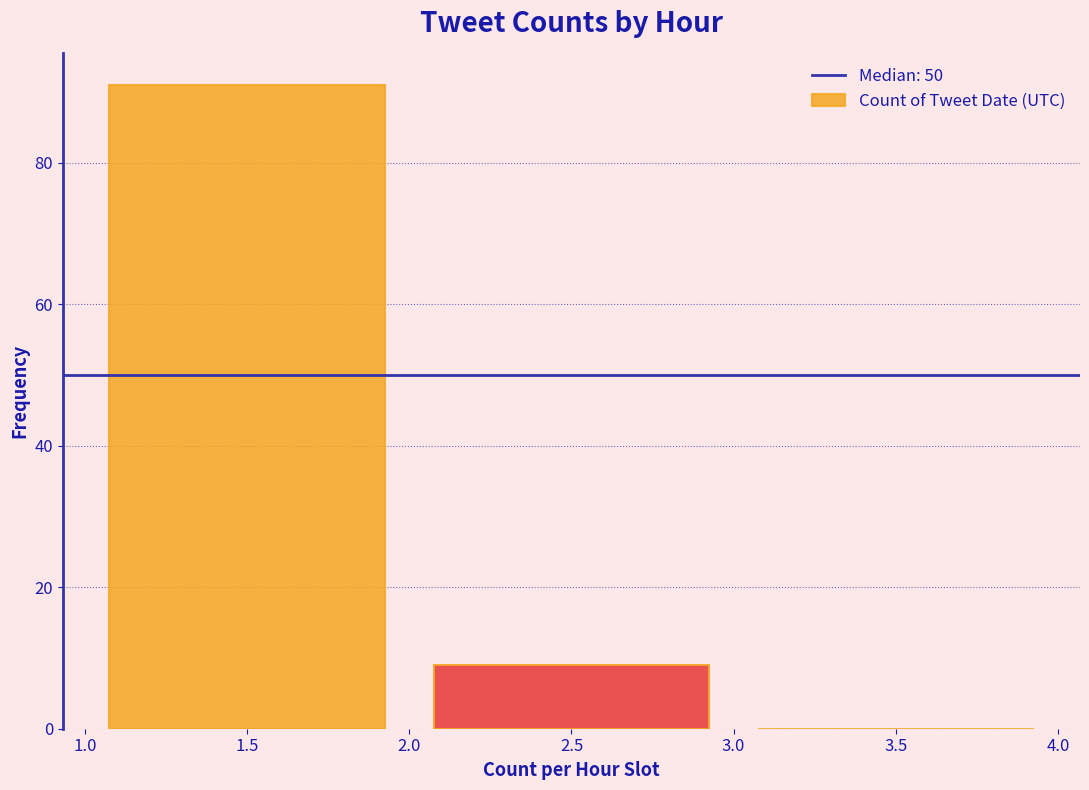

Reading left to right, transcribe this chart: for each bar, give the range it covers on the x-axis and its height. The values are not printed on the chart, so give them approximately, as read against the axis.

1.0 to 2.0: 92
2.0 to 3.0: 10
3.0 to 4.0: 0